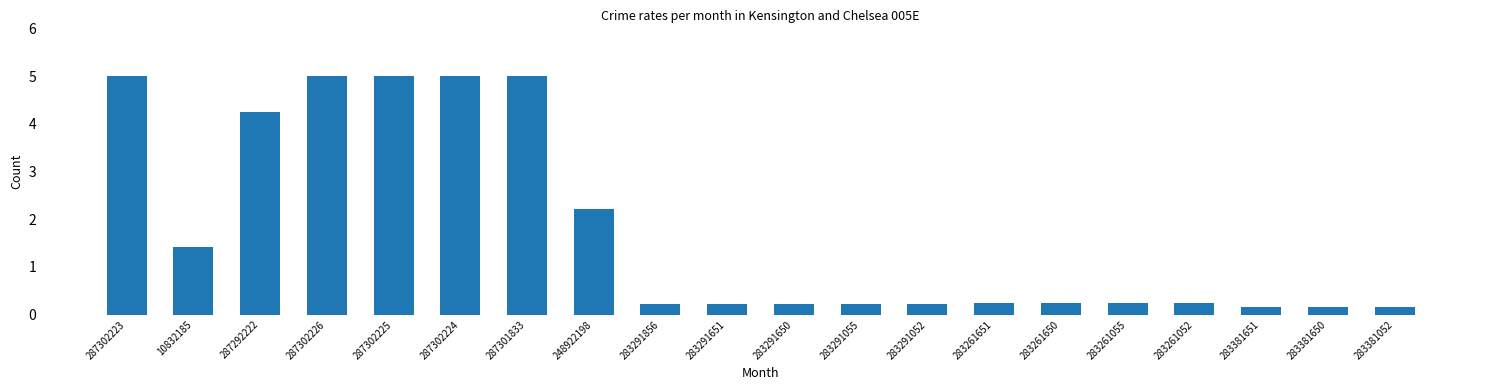

What position from the left is 287292222?

3